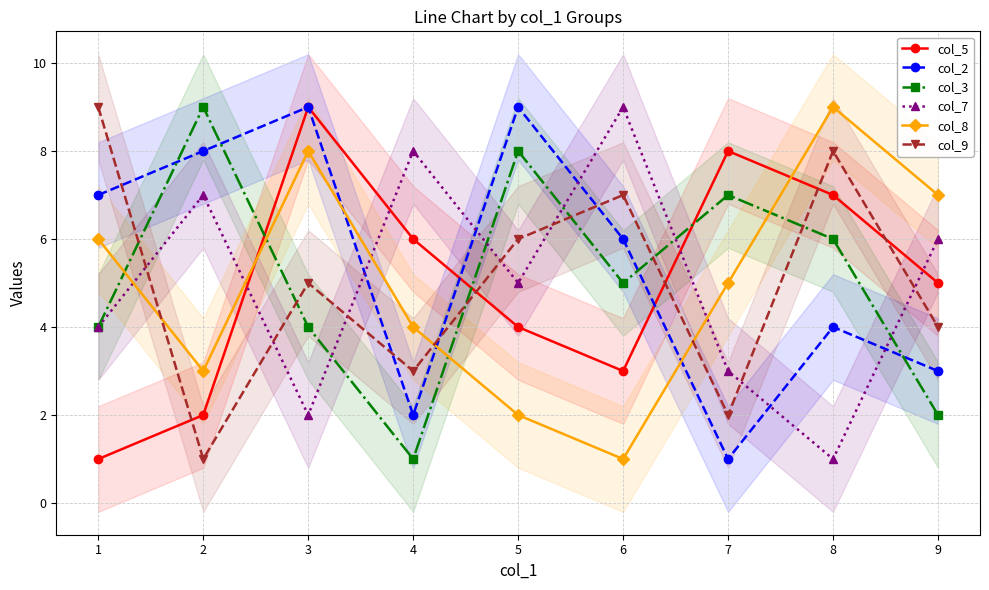

Which has a higher value, 1 or 6?

6